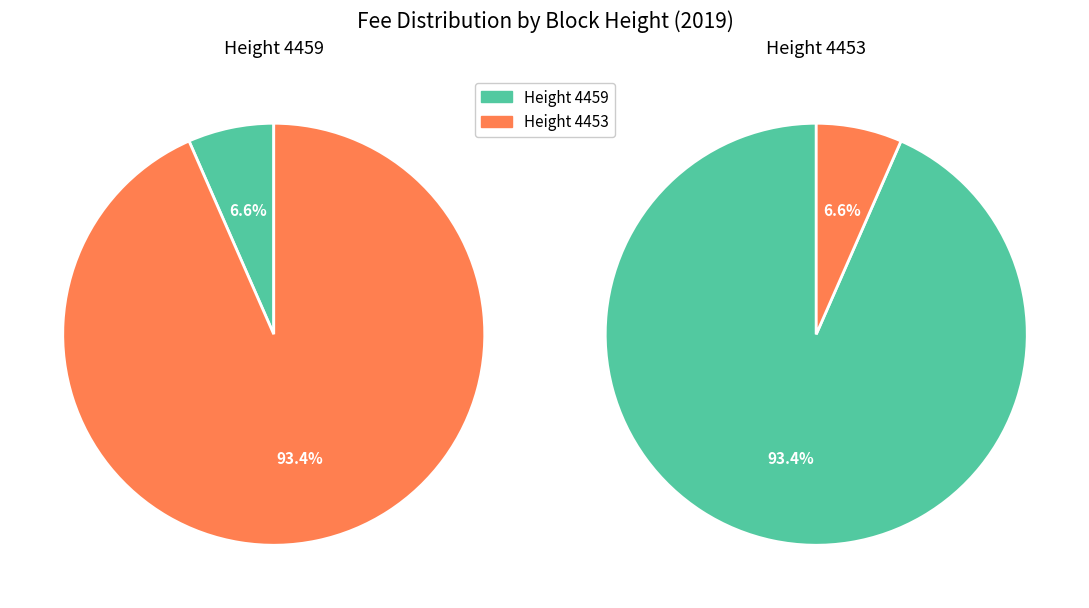

Which slice represents more than half of the pie?

4453